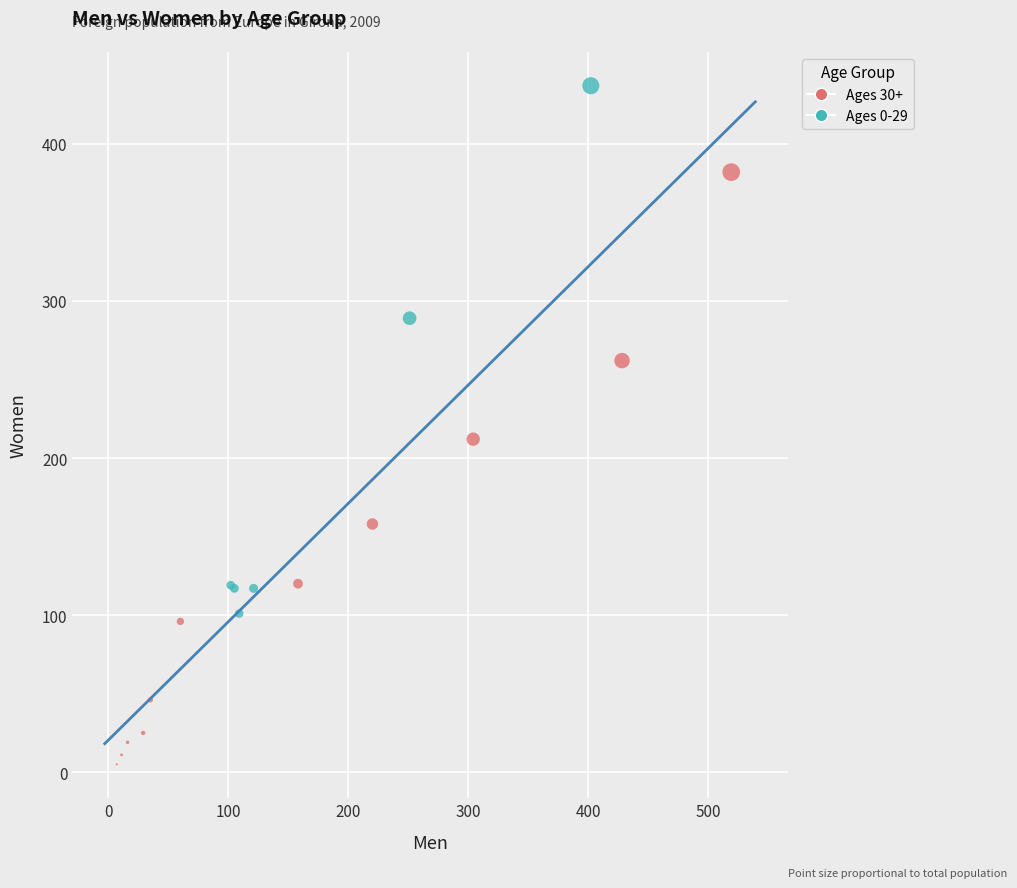

Which series contains the lowest Y value?

Ages 30+